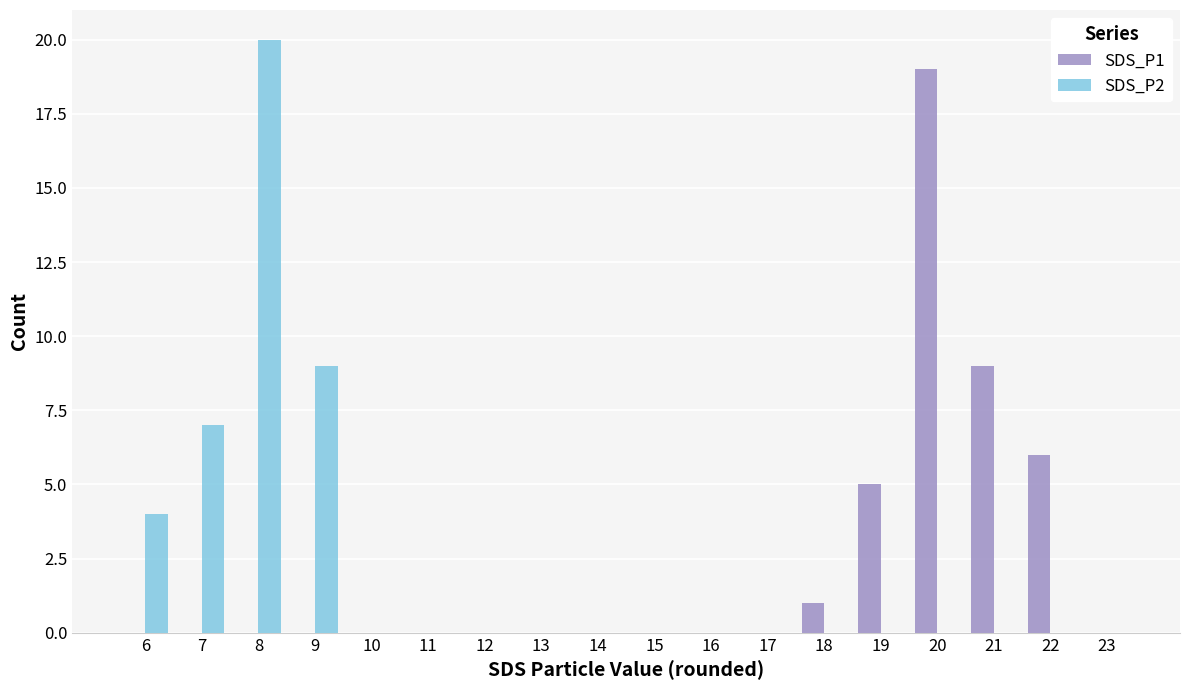

Are the bars horizontal?

No